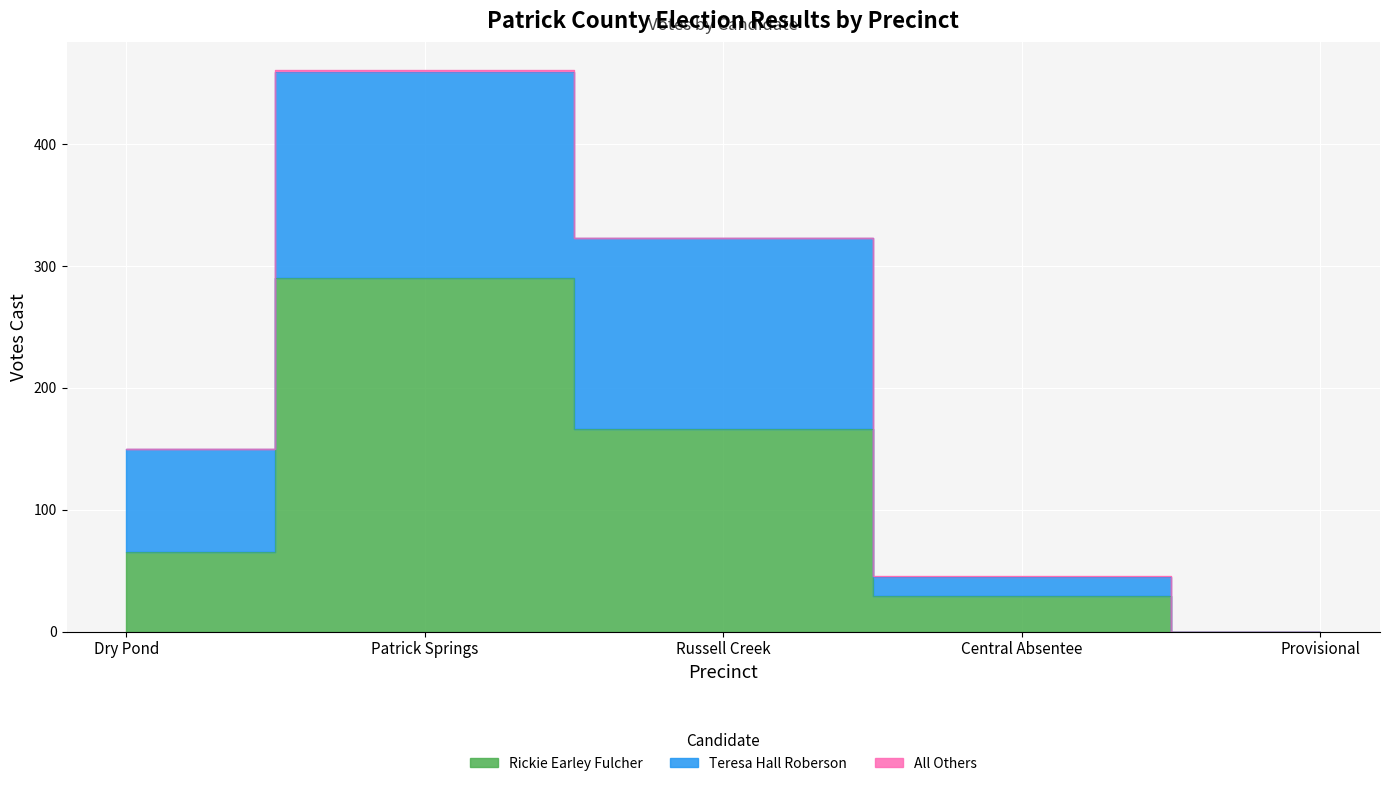

What position from the right is Dry Pond?

5